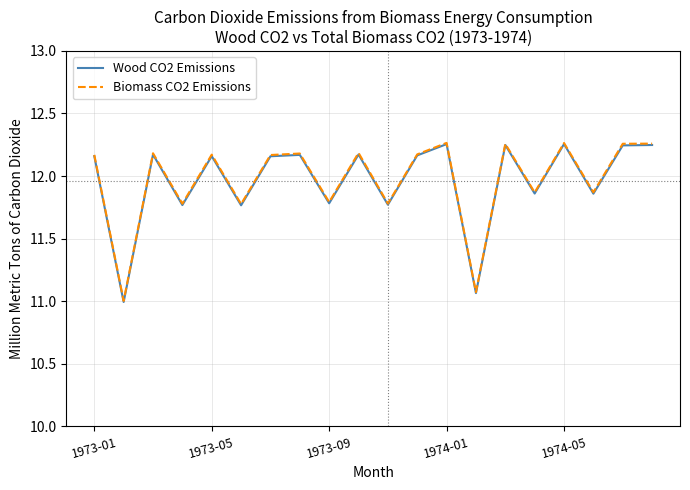

The Biomass CO2 Emissions series shows 6.0 at 1974-05. True or false?

False